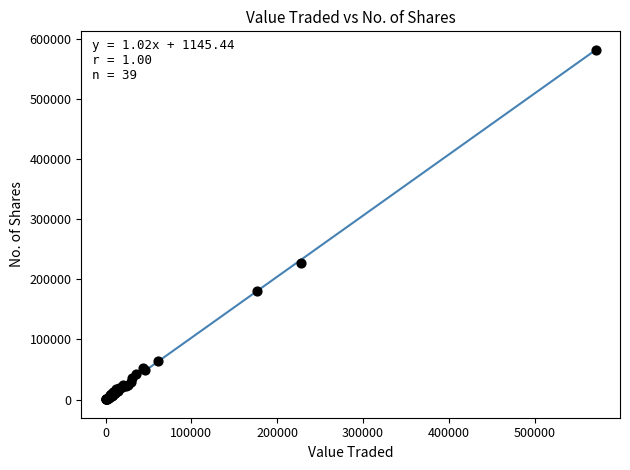

What Y value in the scatter plot is closest to 291419?

228126